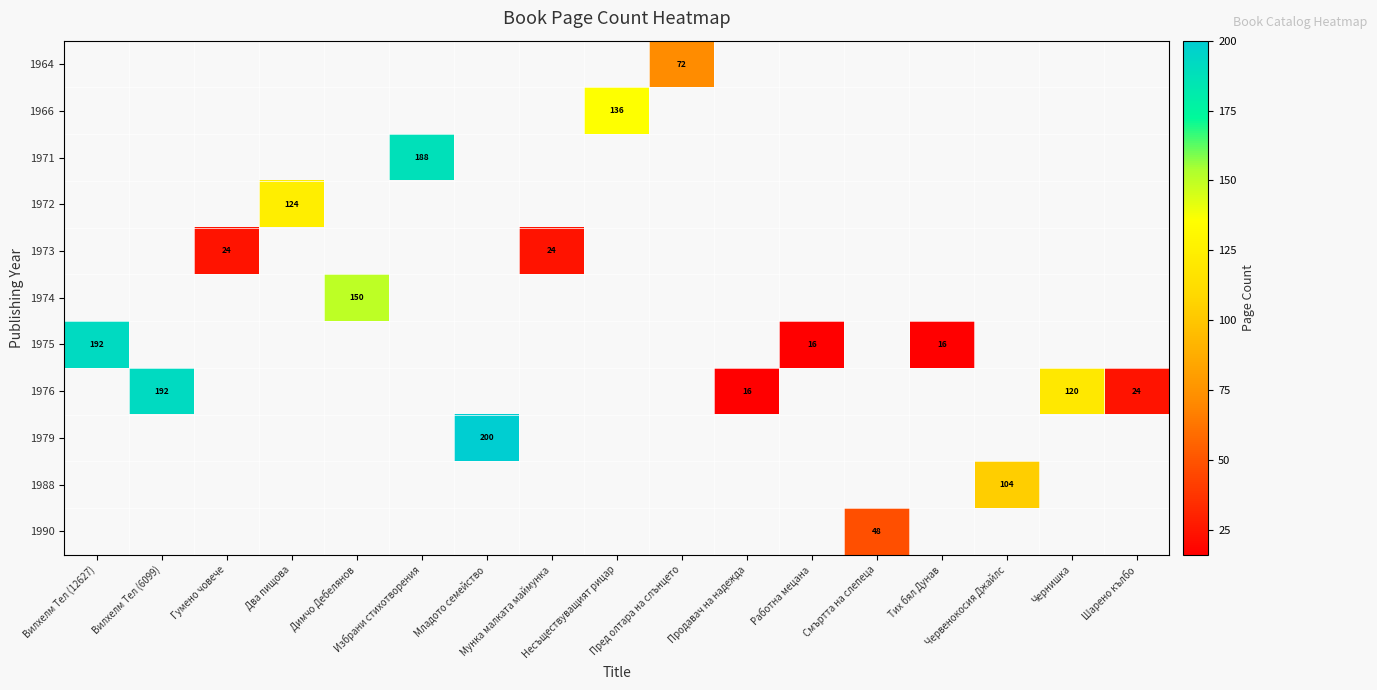

What is the greatest value displayed?

200.0